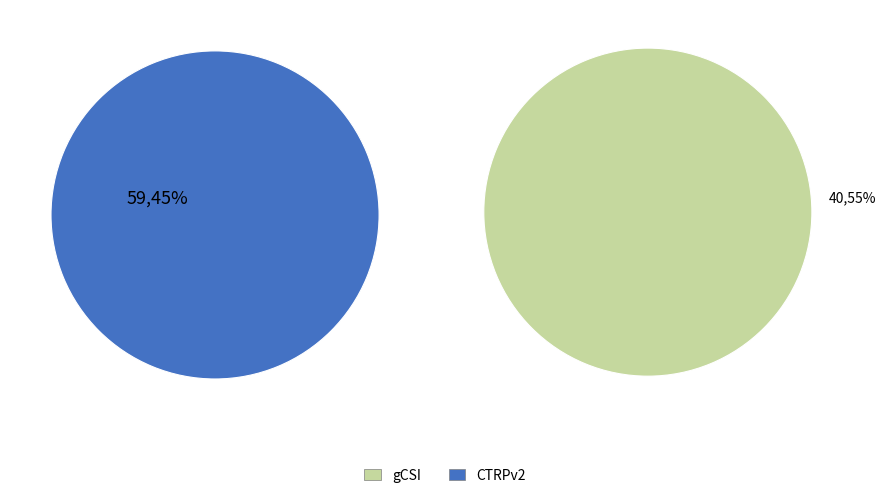

Is there a majority slice in this chart?

Yes